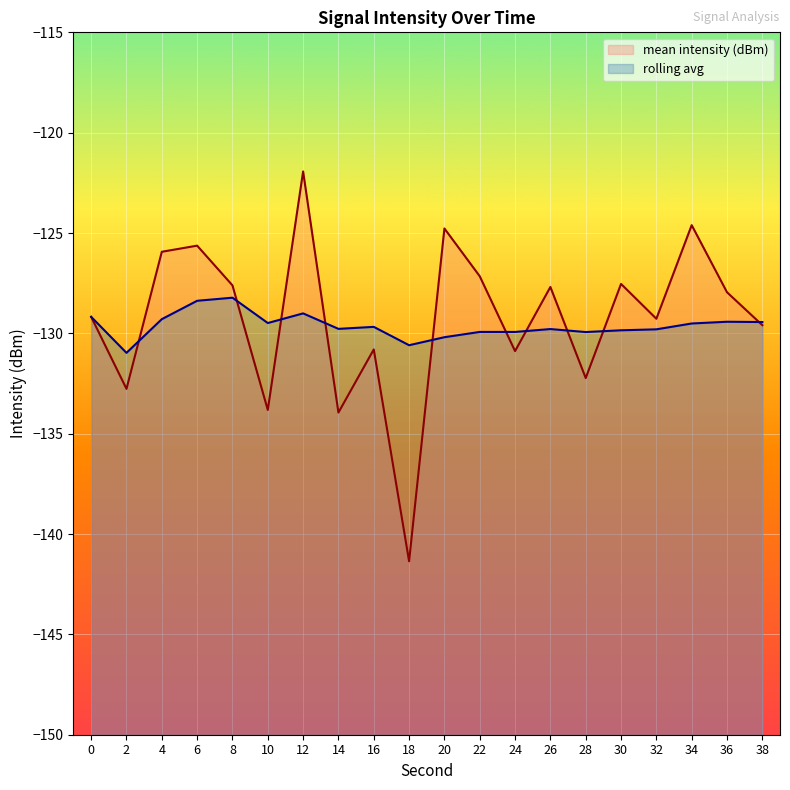

What is the maximum value for mean intensity (dBm)?

-121.9